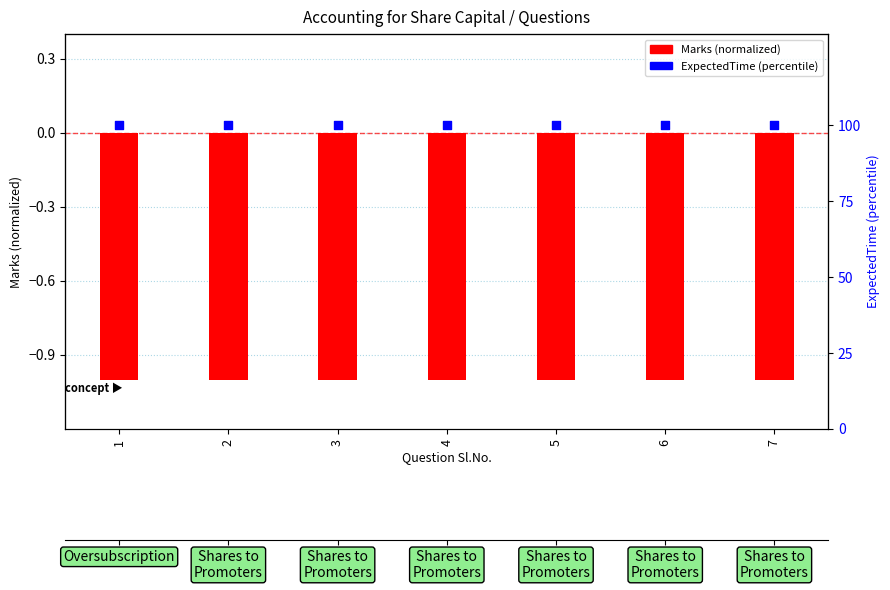

Which series contains the lowest Y value?

Marks (normalized)